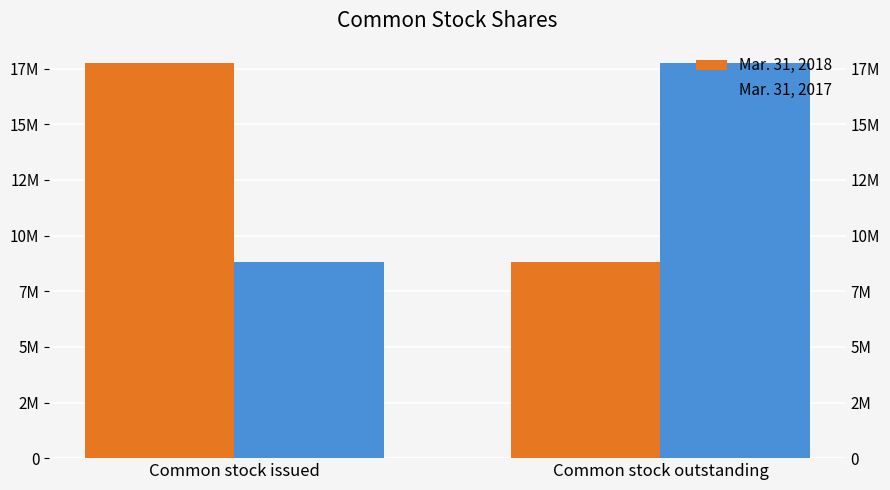

What is the difference between the maximum and minimum values in the Mar. 31, 2018 series?

8942425